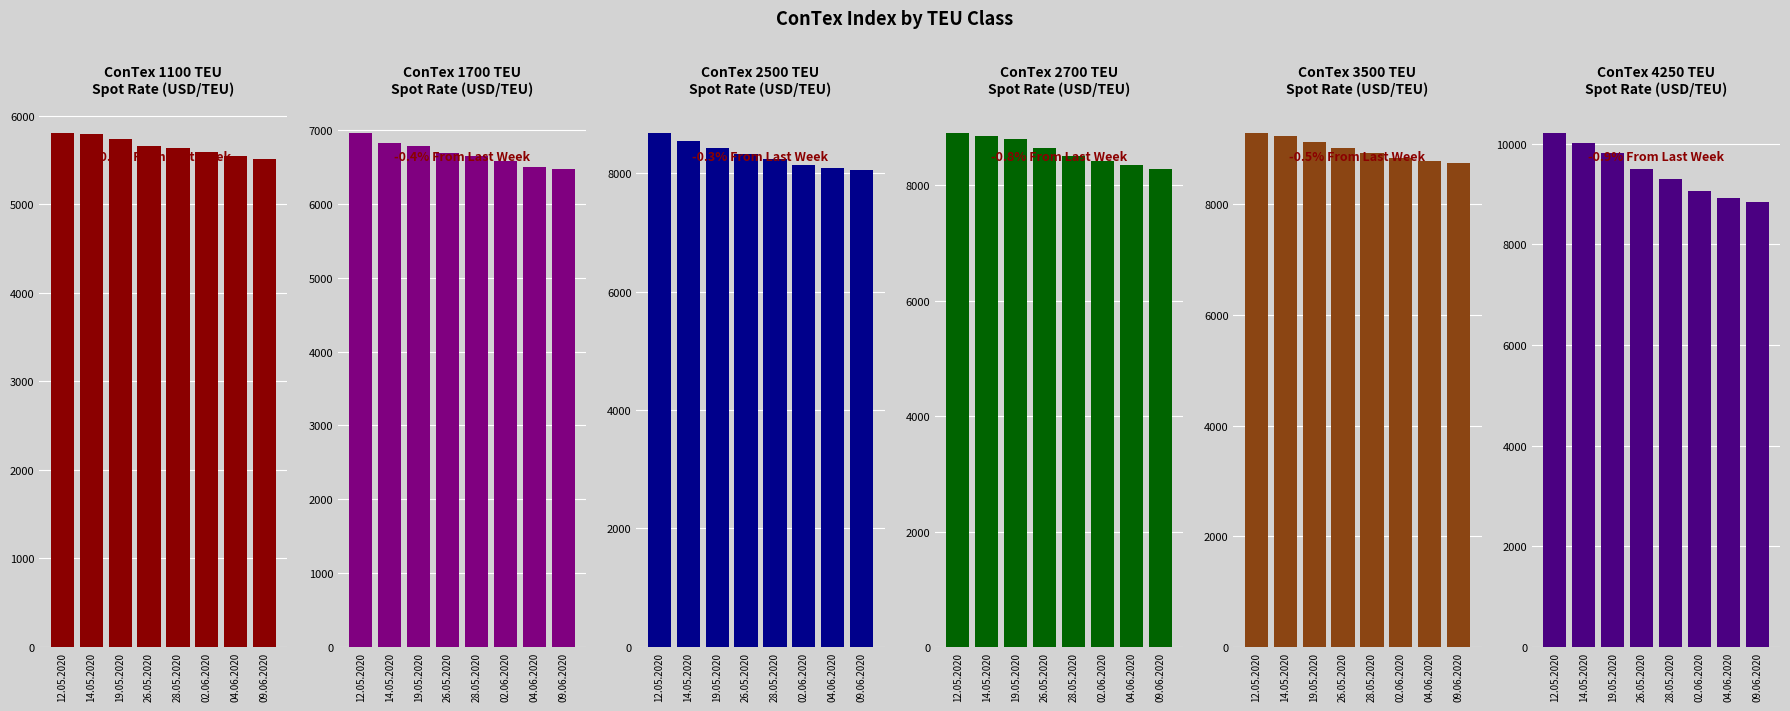

Does the chart contain stacked bars?

No